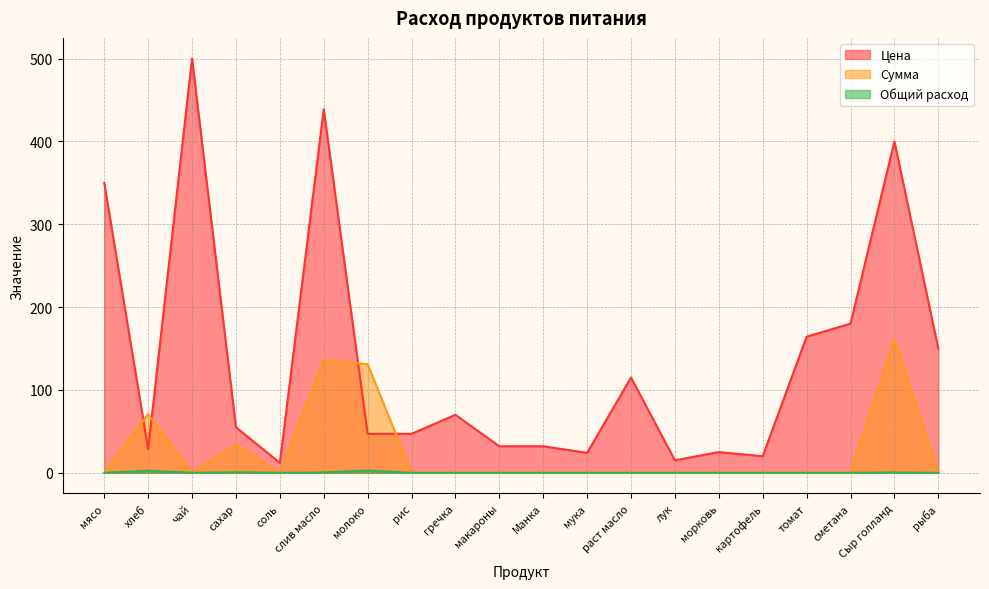

What position from the right is рыба?

1